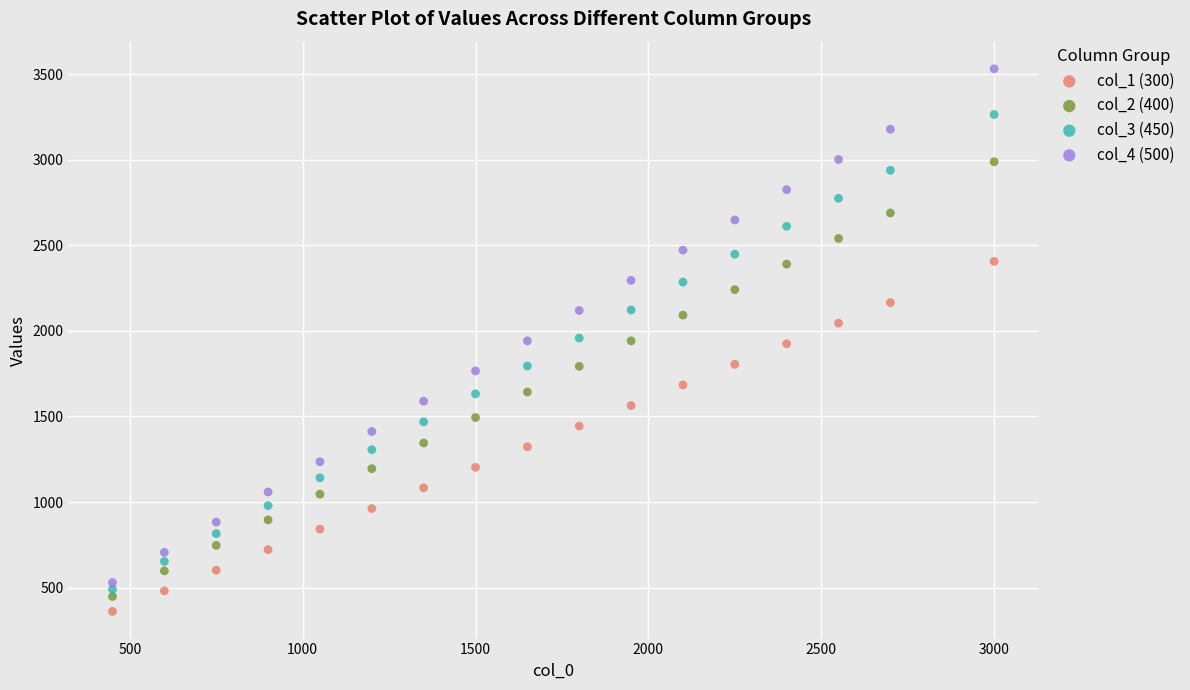

Which series reaches the maximum Y coordinate?

col_4 (500)